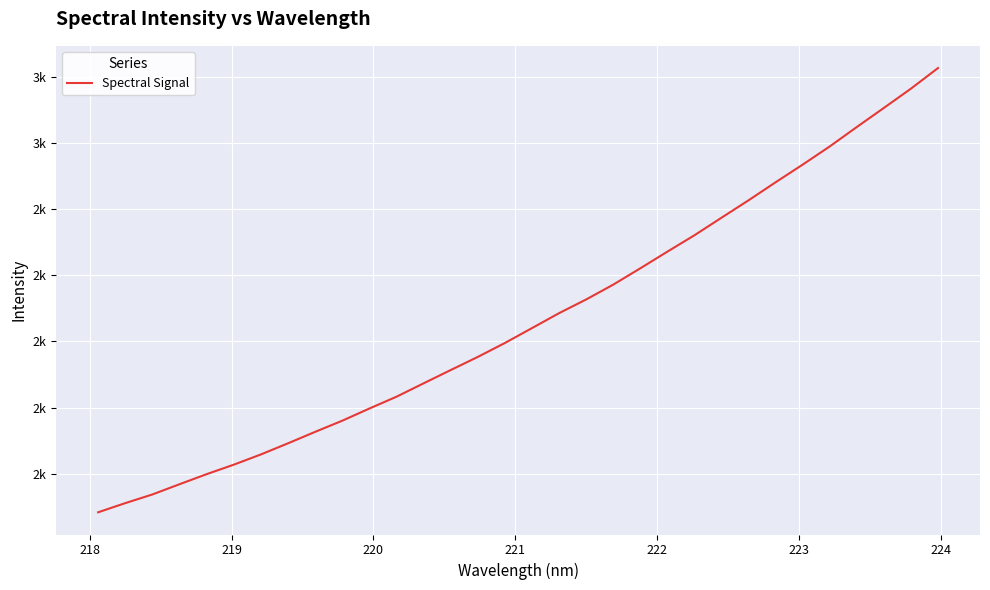

What is the label of the 29th point from the right?

220